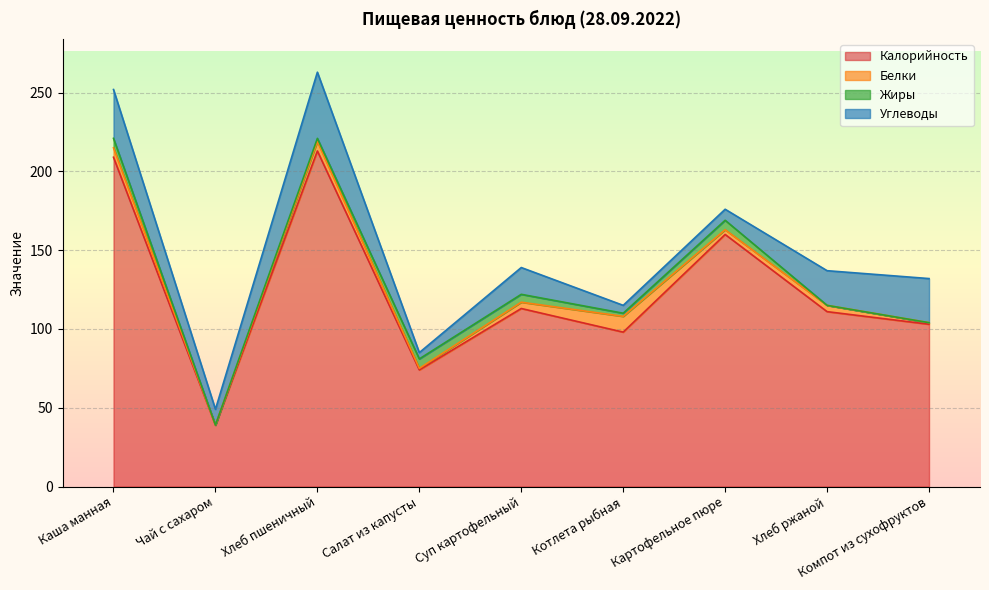

Rank the series by their maximum value, from lowest to highest.

Жиры, Белки, Углеводы, Калорийность